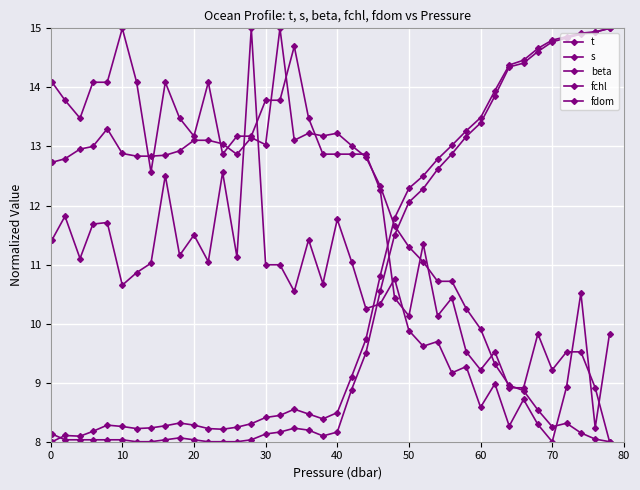

What is the lowest value of the fdom series?

8.0